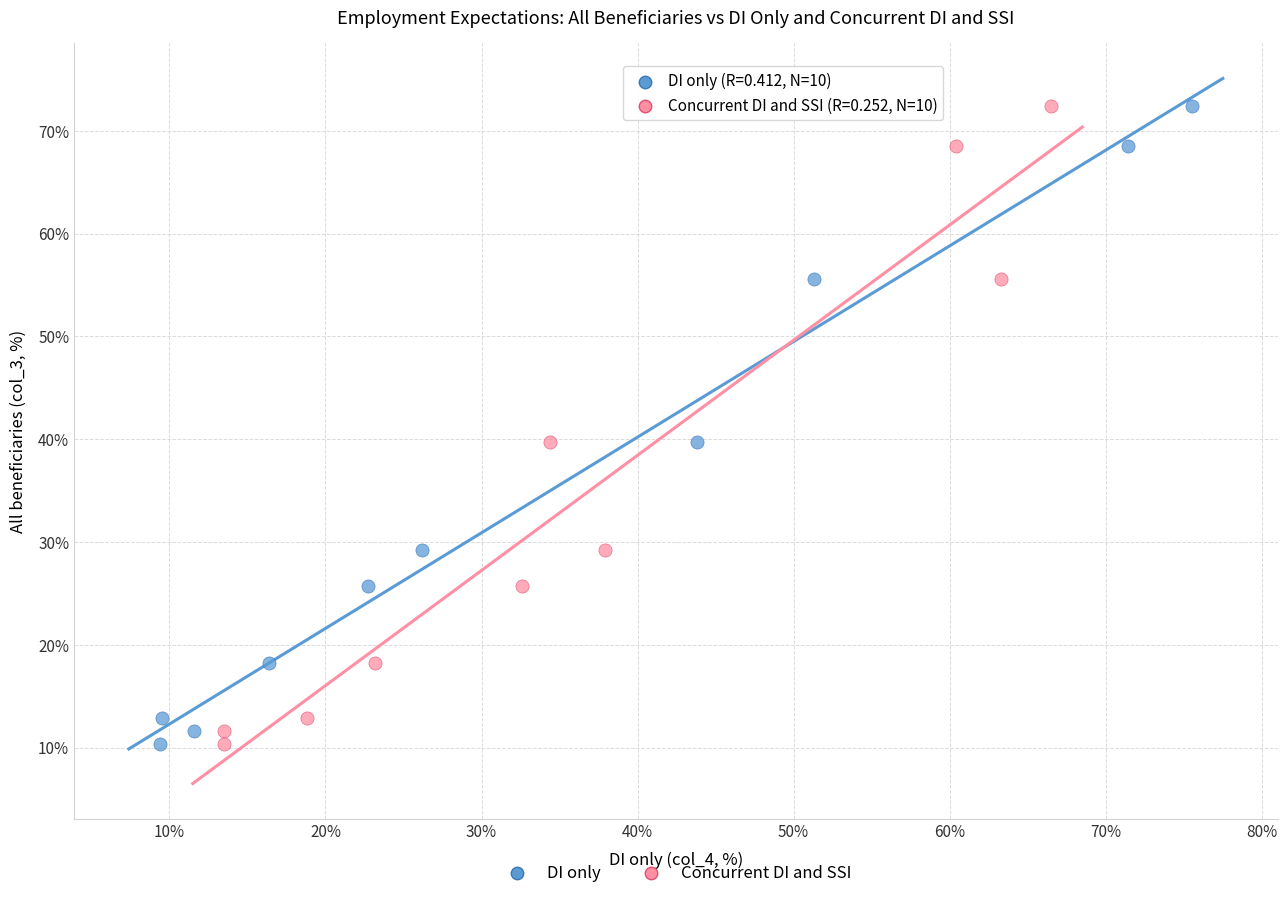

What are all the series names shown in the legend?

DI only, Concurrent DI and SSI